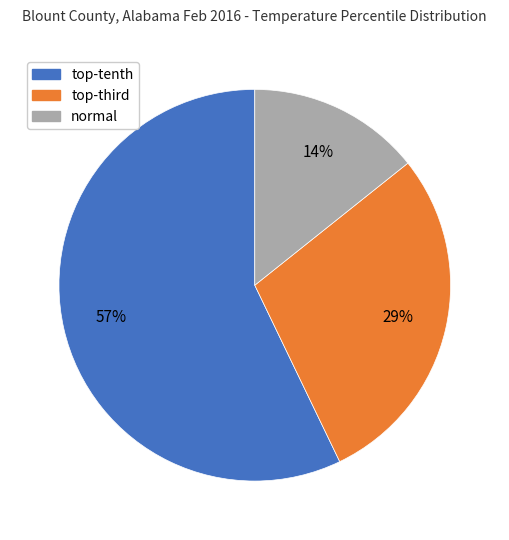

To the nearest percent, what portion does normal represent?

14%